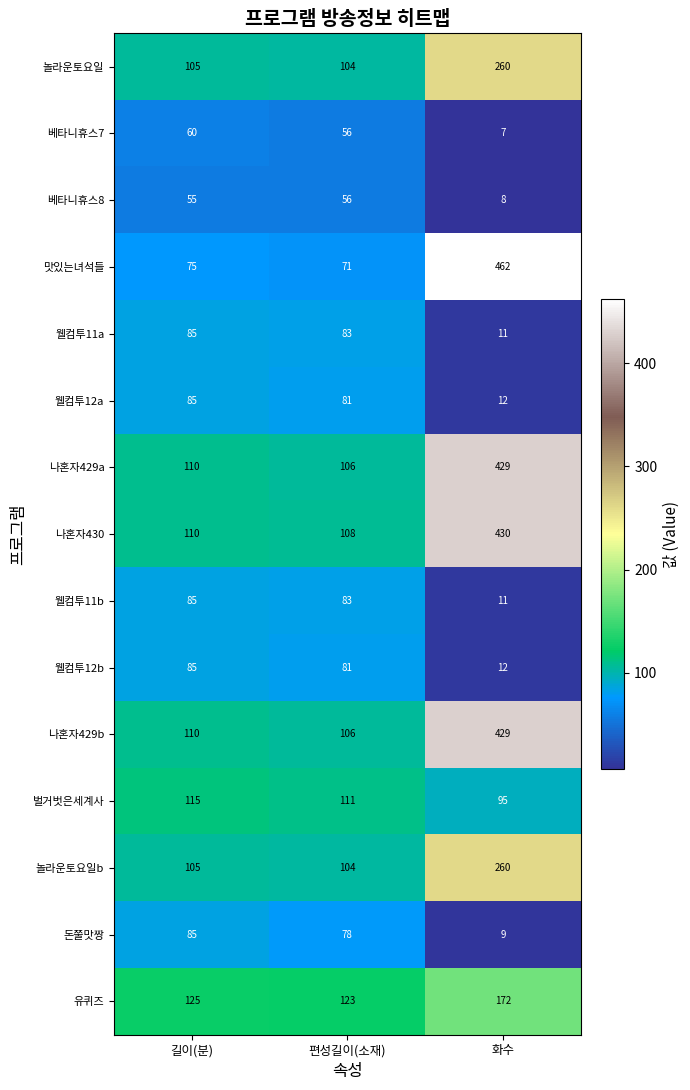

How many series are shown in this chart?

15